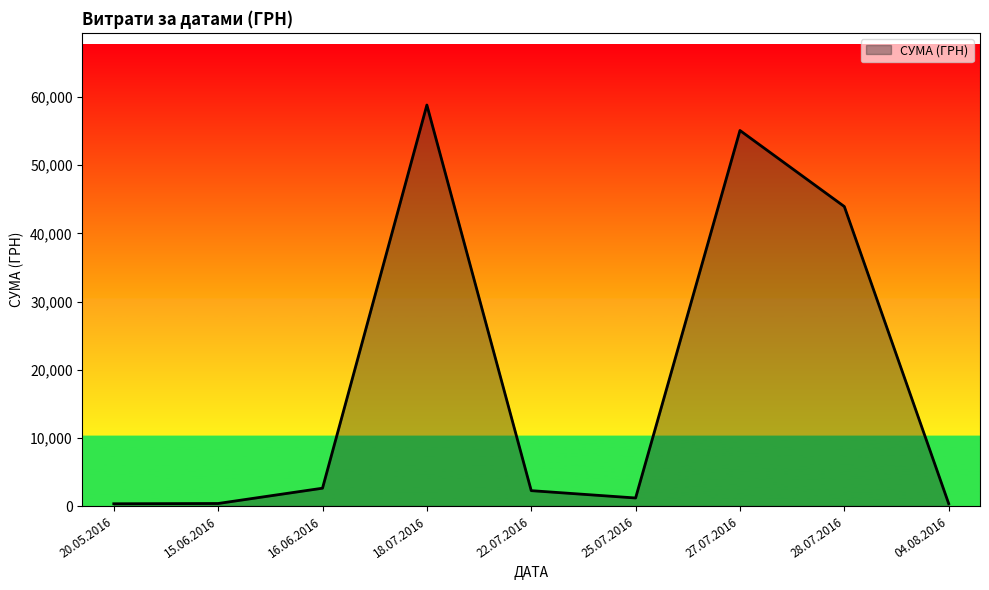

True or false: the data shows 3041.0 at 27.07.2016.

False